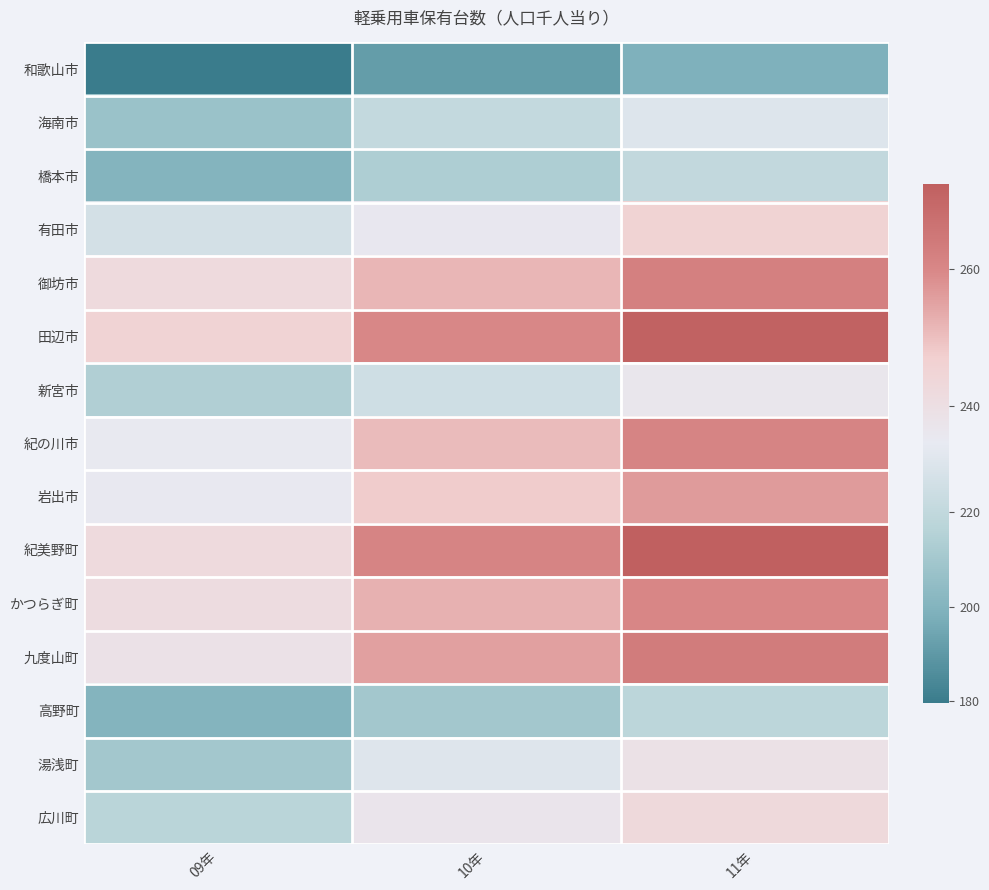

Reading left to right, what are all the values shown in this chart?

和歌山市: 09年=179.7	10年=191.7	11年=198.7
海南市: 09年=207.4	10年=220.6	11年=230.5
橋本市: 09年=200.4	10年=213.3	11年=220.1
有田市: 09年=226.8	10年=235.6	11年=245.7
御坊市: 09年=242.1	10年=251.7	11年=262.0
田辺市: 09年=245.4	10年=259.7	11年=271.4
新宮市: 09年=214.1	10年=224.8	11年=236.5
紀の川市: 09年=235.2	10年=250.8	11年=260.6
岩出市: 09年=235.5	10年=247.7	11年=256.4
紀美野町: 09年=242.3	10年=260.8	11年=272.5
かつらぎ町: 09年=241.4	10年=252.4	11年=260.1
九度山町: 09年=238.5	10年=255.5	11年=263.6
高野町: 09年=200.4	10年=210.1	11年=218.2
湯浅町: 09年=210.1	10年=231.0	11年=238.9
広川町: 09年=217.4	10年=237.0	11年=242.8